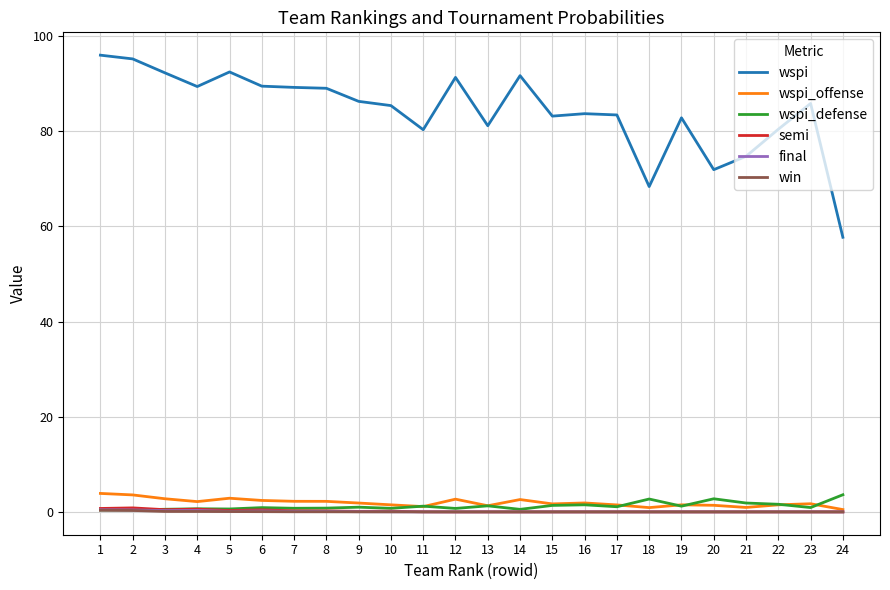

What is the maximum value for wspi?

96.0